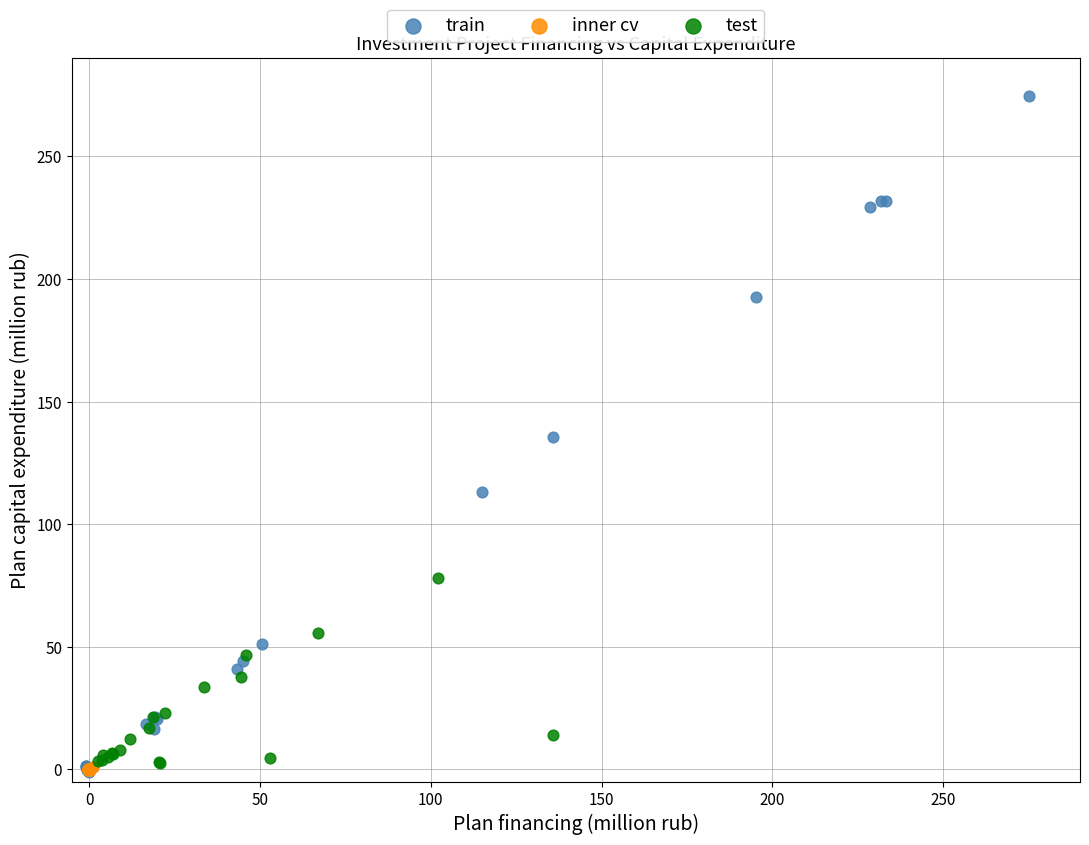

Which series has the widest spread of Y values?

train